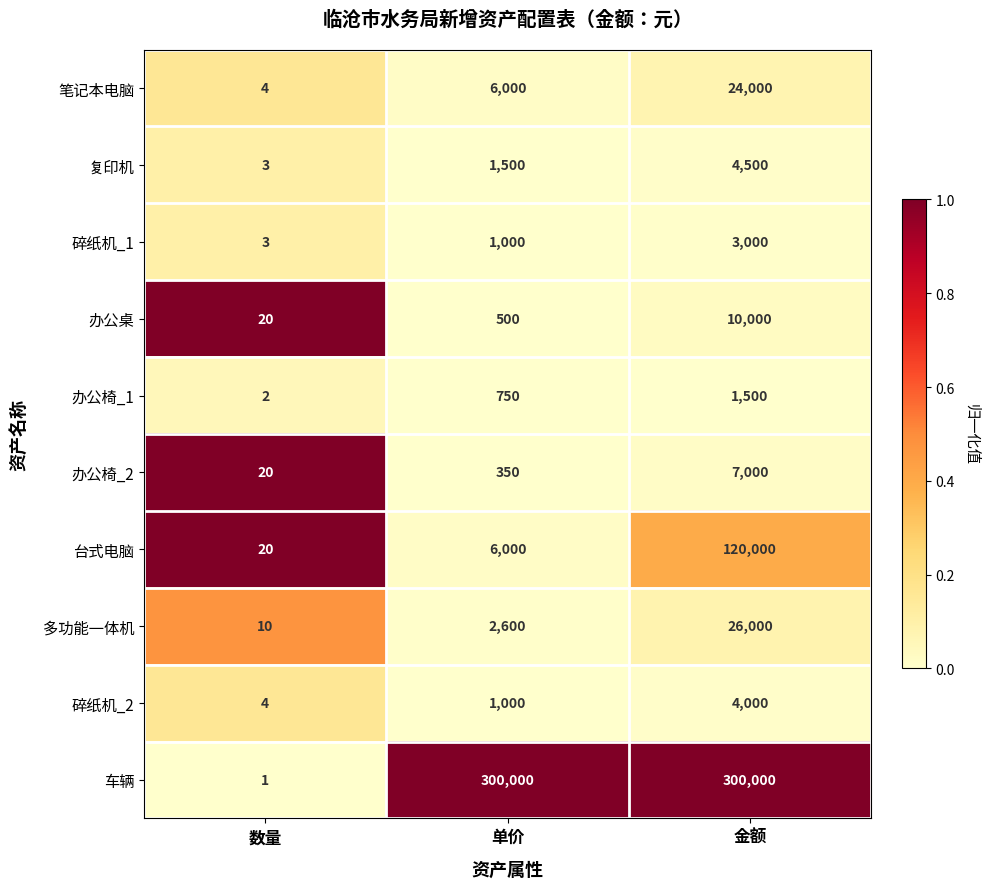

Reading left to right, list all the values displayed in this chart.

笔记本电脑: 数量=4	单价=6000	金额=24000
复印机: 数量=3	单价=1500	金额=4500
碎纸机_1: 数量=3	单价=1000	金额=3000
办公桌: 数量=20	单价=500	金额=10000
办公椅_1: 数量=2	单价=750	金额=1500
办公椅_2: 数量=20	单价=350	金额=7000
台式电脑: 数量=20	单价=6000	金额=120000
多功能一体机: 数量=10	单价=2600	金额=26000
碎纸机_2: 数量=4	单价=1000	金额=4000
车辆: 数量=1	单价=300000	金额=300000